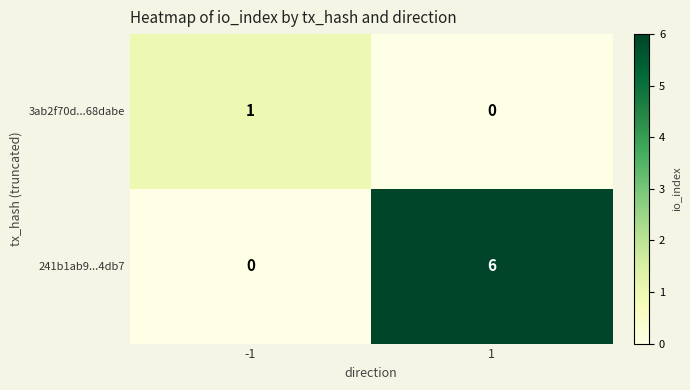

Count the number of data series in this chart.

2